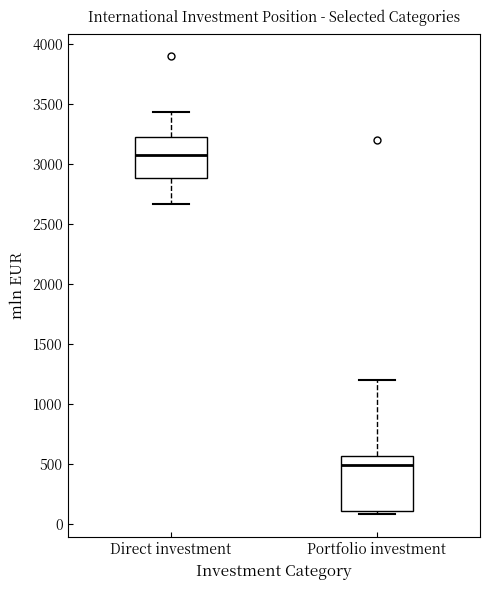

Reading left to right, transcribe this box plot: for each box, give where its median line is, the range the box spans, and where its two whiskers end, as read against the y-axis. The values are not printed on the chart, so give them approximately, as read against the axis.

Direct investment: median 3100, box 2900 to 3200, whiskers 2650 to 3450
Portfolio investment: median 500, box 100 to 550, whiskers 100 (just below the box's lower edge) to 1200